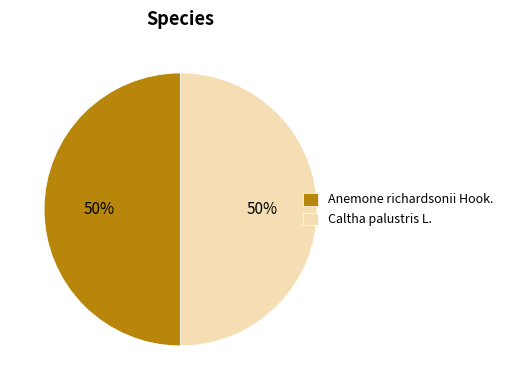

What is the ratio of the value at Caltha palustris L. to the value at Anemone richardsonii Hook.?

1.0